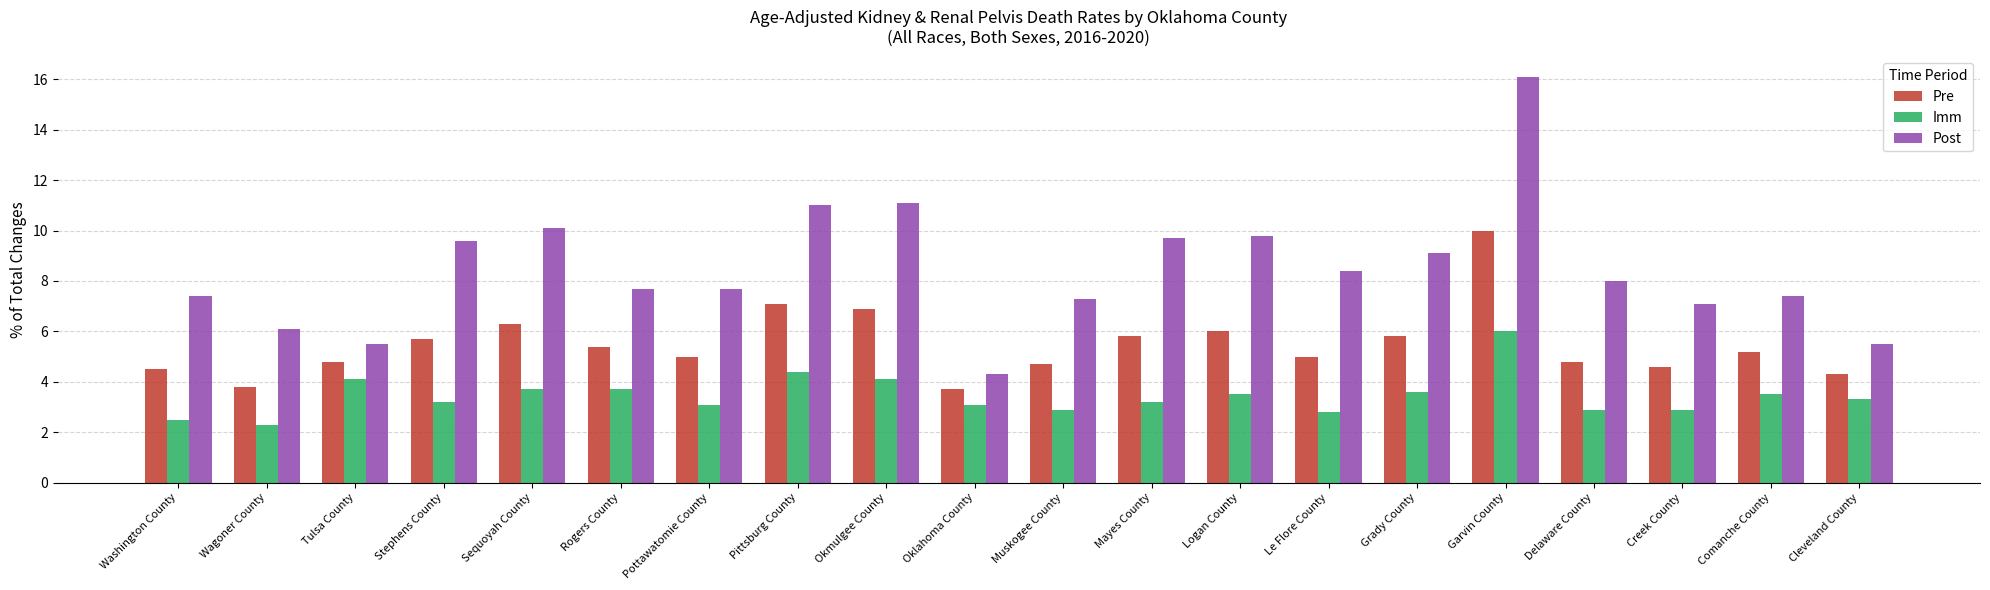

At which category does the chart reach its minimum across all series?

Wagoner County